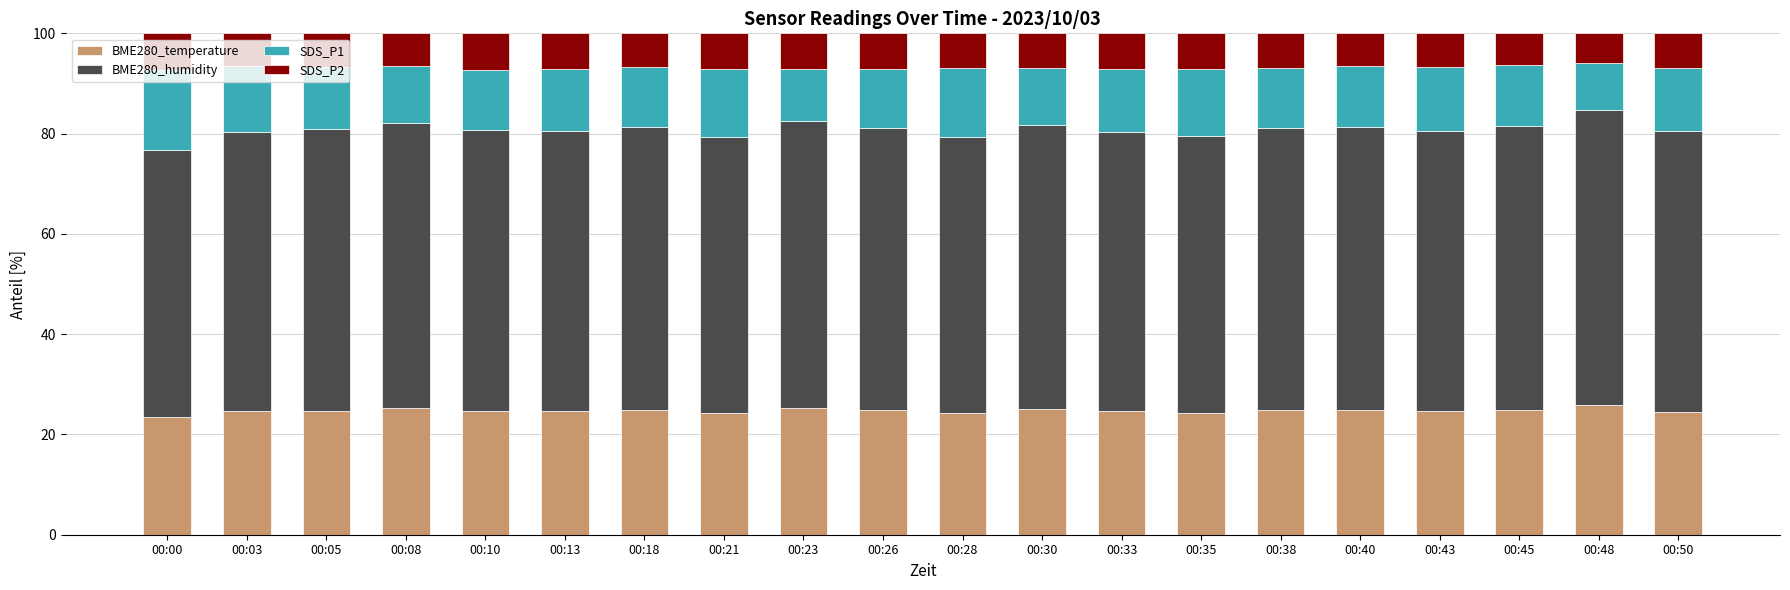

Is it true that BME280_temperature equals 9.3 at 00:28?

False